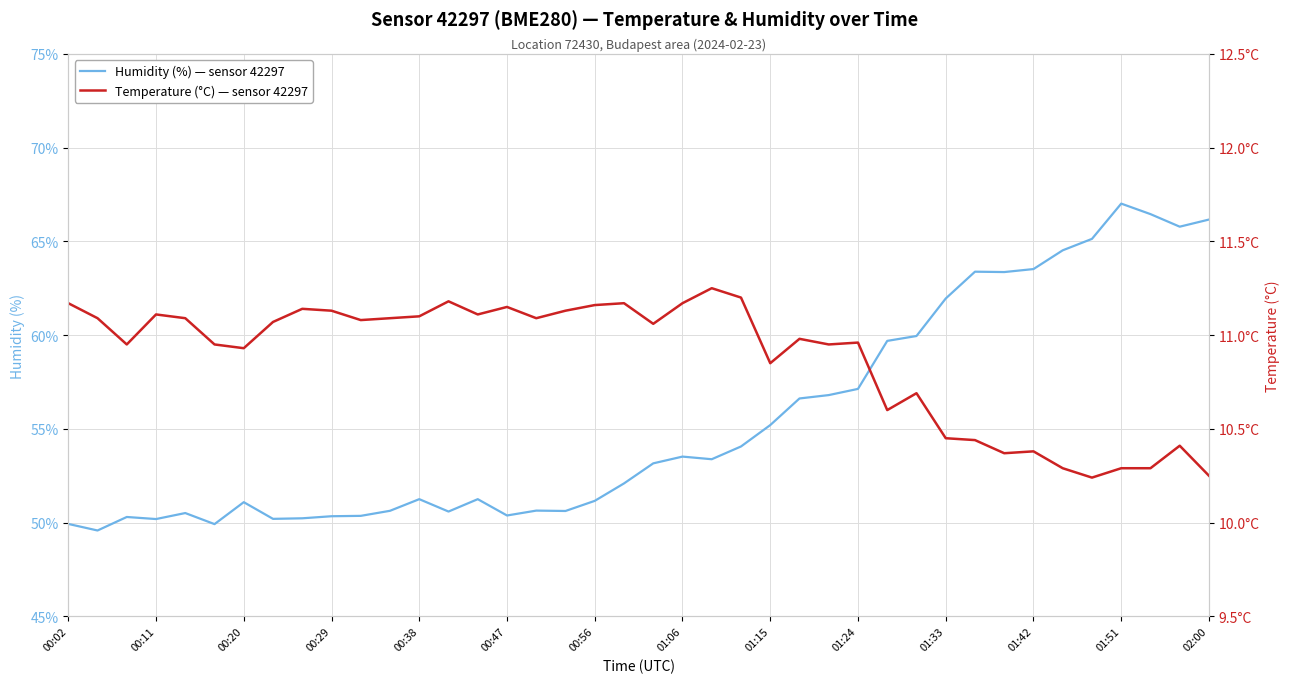

What is the difference between the maximum and minimum values in the temperature series?

1.0